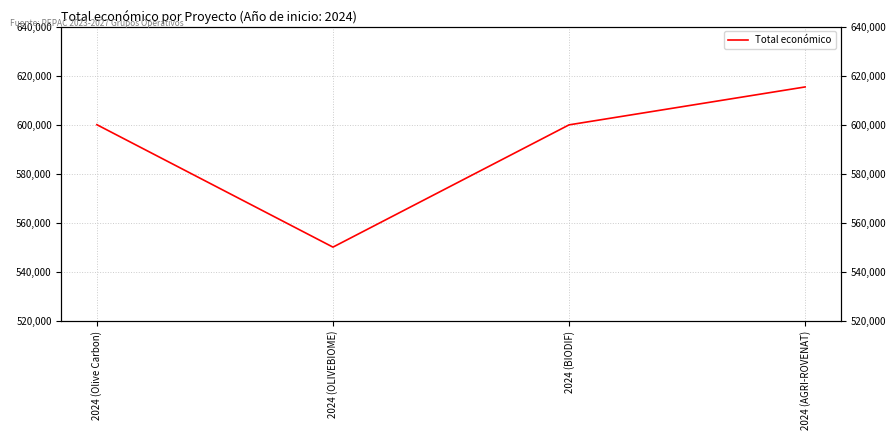

The value at 2024 (AGRI-ROVENAT) is 896126. True or false?

False